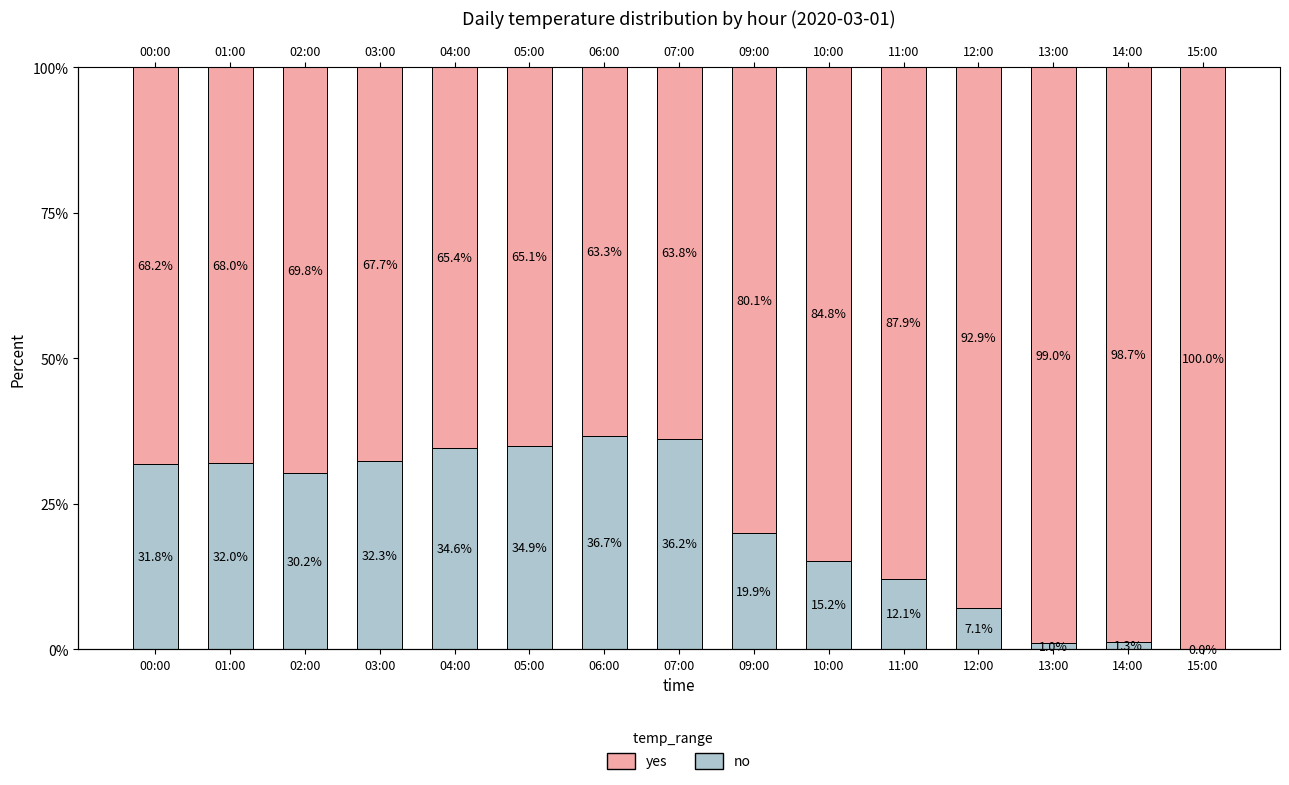

Are the bars horizontal?

No